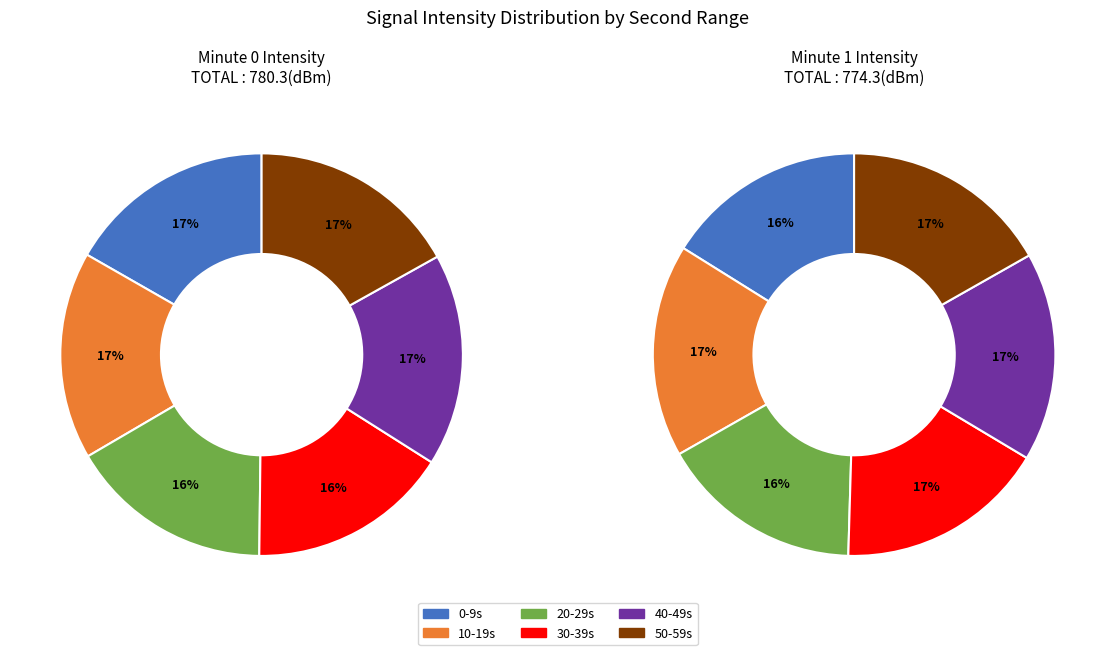

The 22 slice represents 1% of the pie. True or false?

False